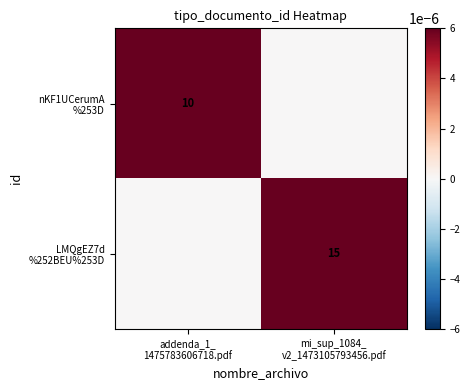

True or false: LMQgEZ7d %252BEU%253D has a value of 0.0 at mi_sup_1084_ v2_1473105793456.pdf.

True